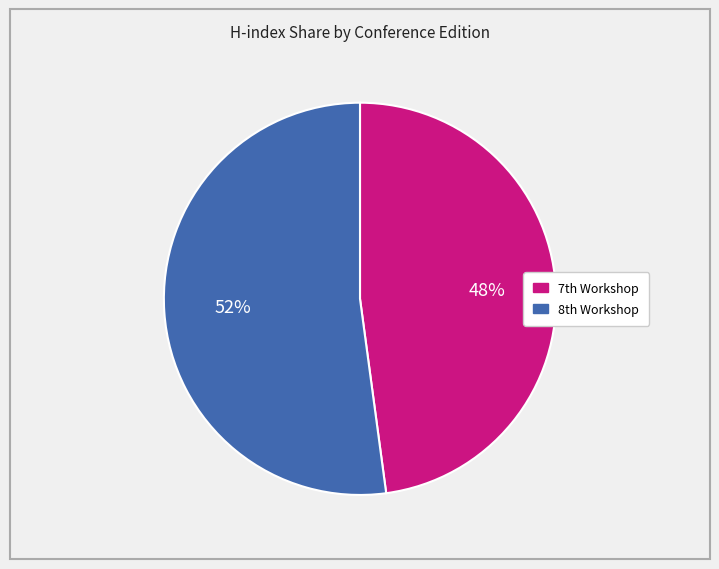

Is there any slice that represents more than half of the pie?

Yes